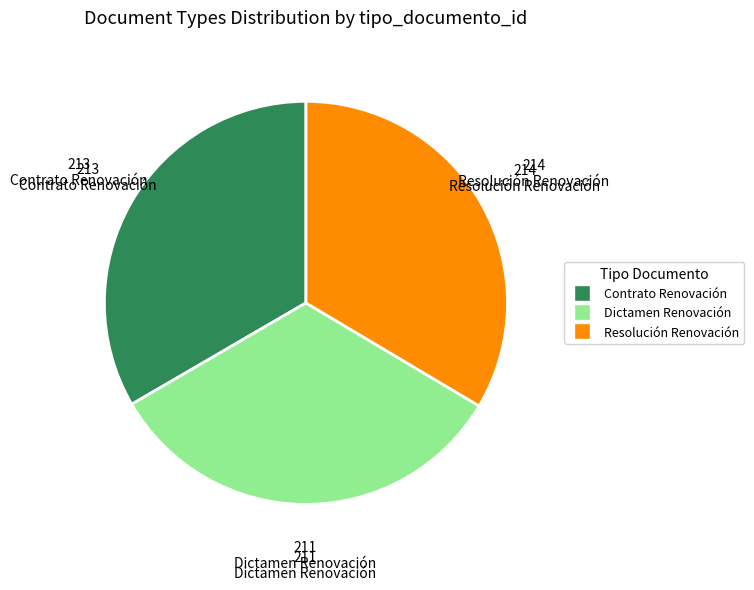

Does Dictamen Renovación account for over 50% of the chart?

No